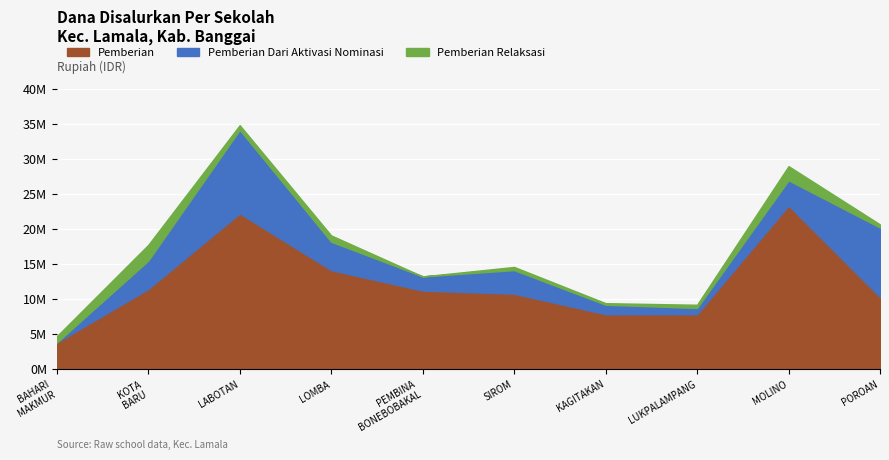

True or false: Pemberian has more than 1 interior local peaks.

True